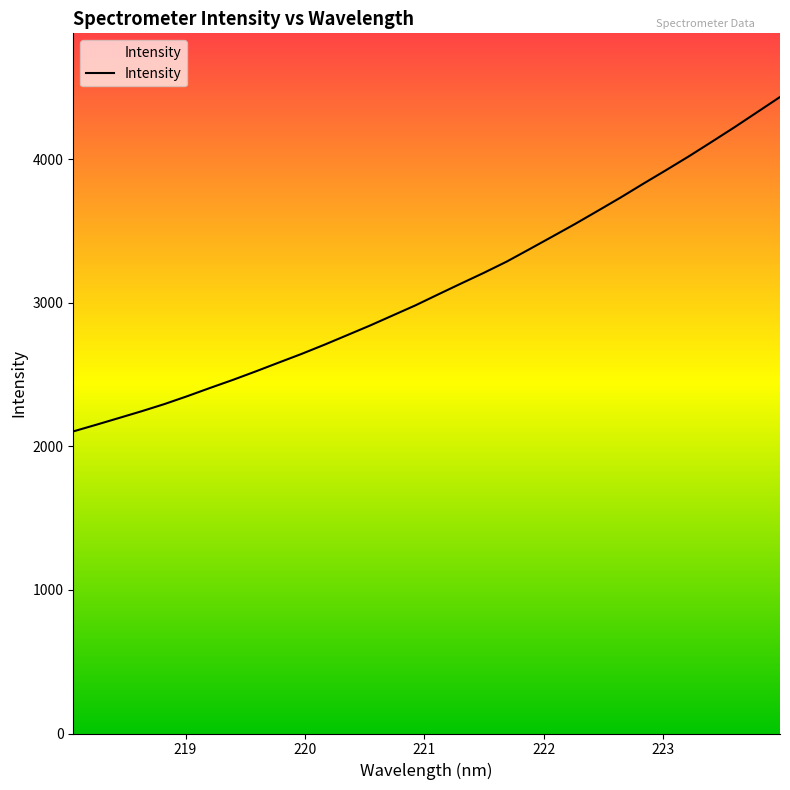

What is the difference between the maximum and minimum values?

2329.5